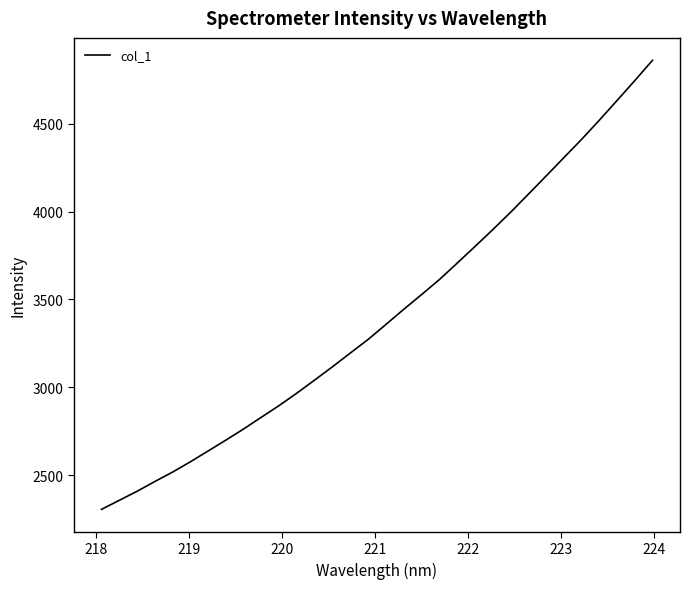

What is the difference between the maximum and minimum values?

2556.3